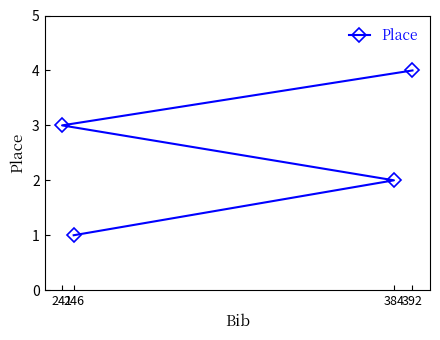

Which label corresponds to the largest value in the chart?

392